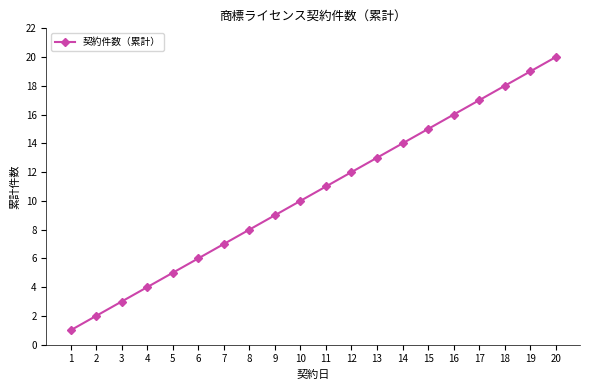

How many data points are less than 11?

10